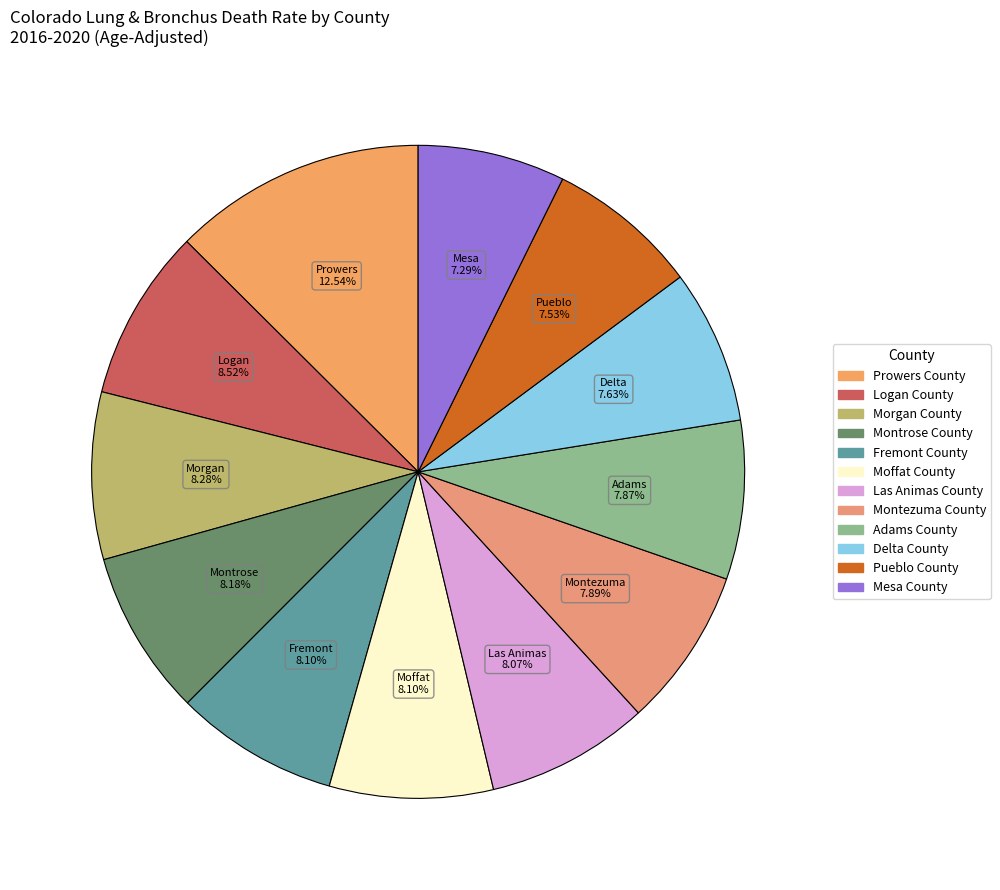

How many slices are in this pie chart?

12